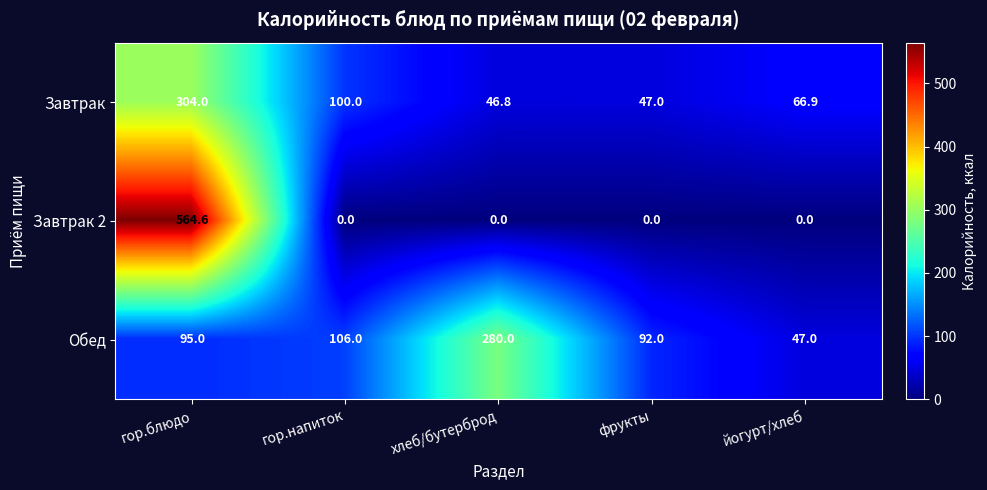

The Завтрак 2 series shows 314.1 at гор.напиток. True or false?

False